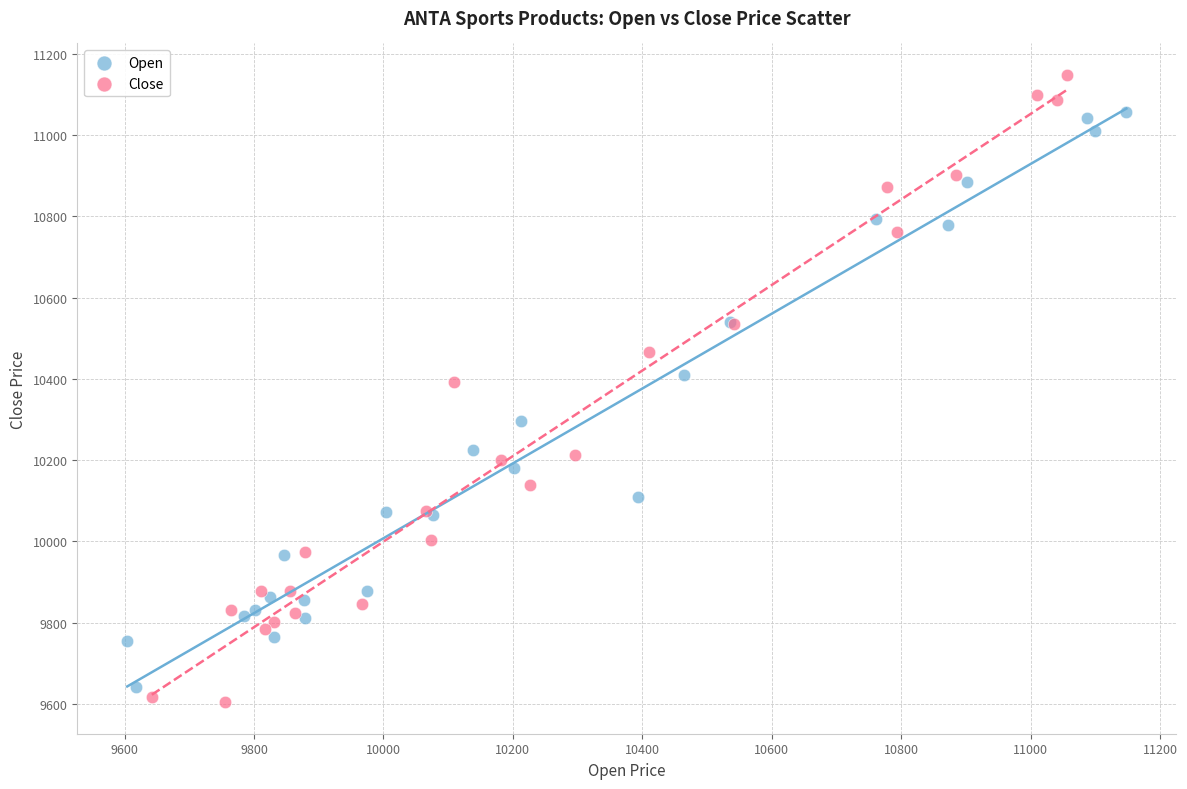

Which series has the largest Y range (max minus min)?

Close